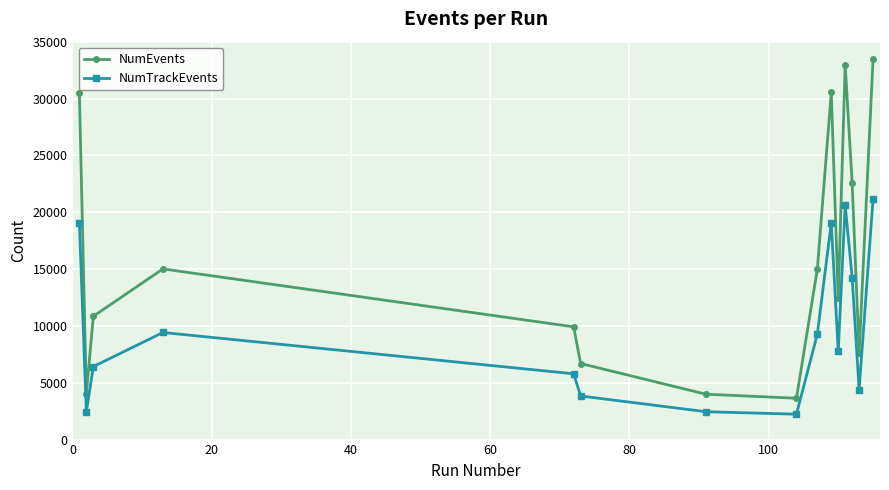

How many data points does each series have?

15